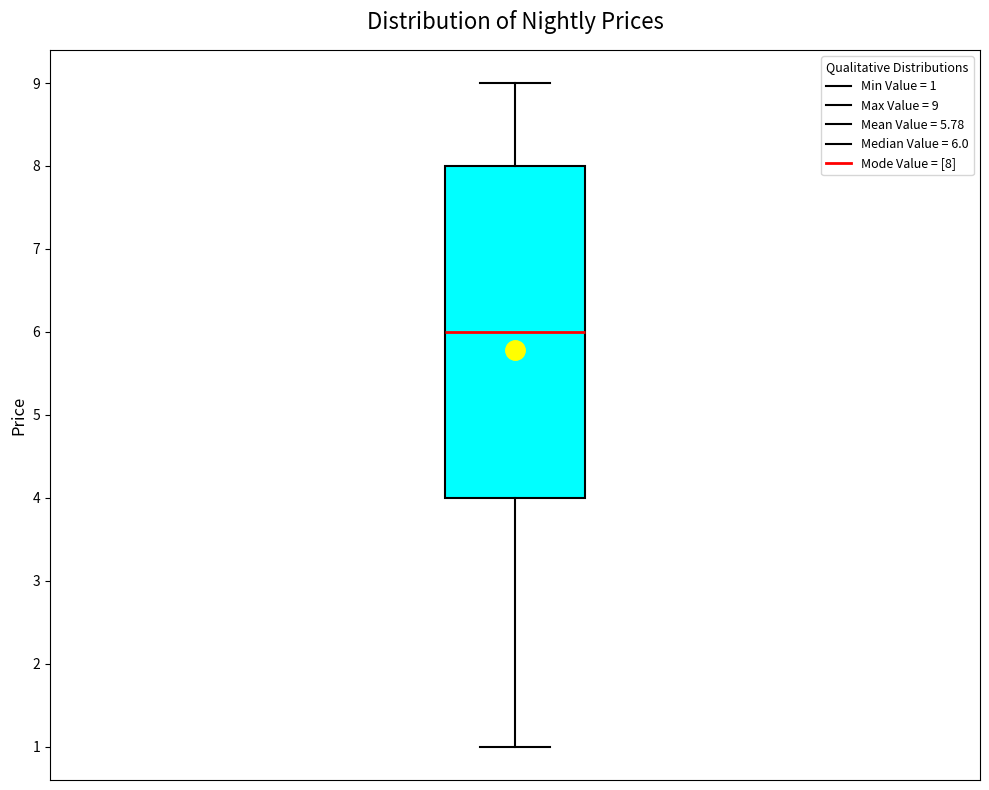

Where is the upper edge of the box on the y-axis? The values are not printed on the chart, so give them approximately, as read against the axis.

8